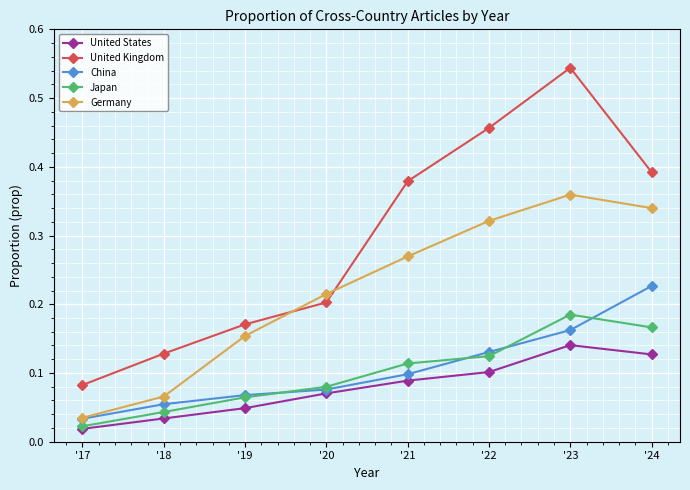

Is the value of United Kingdom at '17 greater than the value of China at '18?

Yes